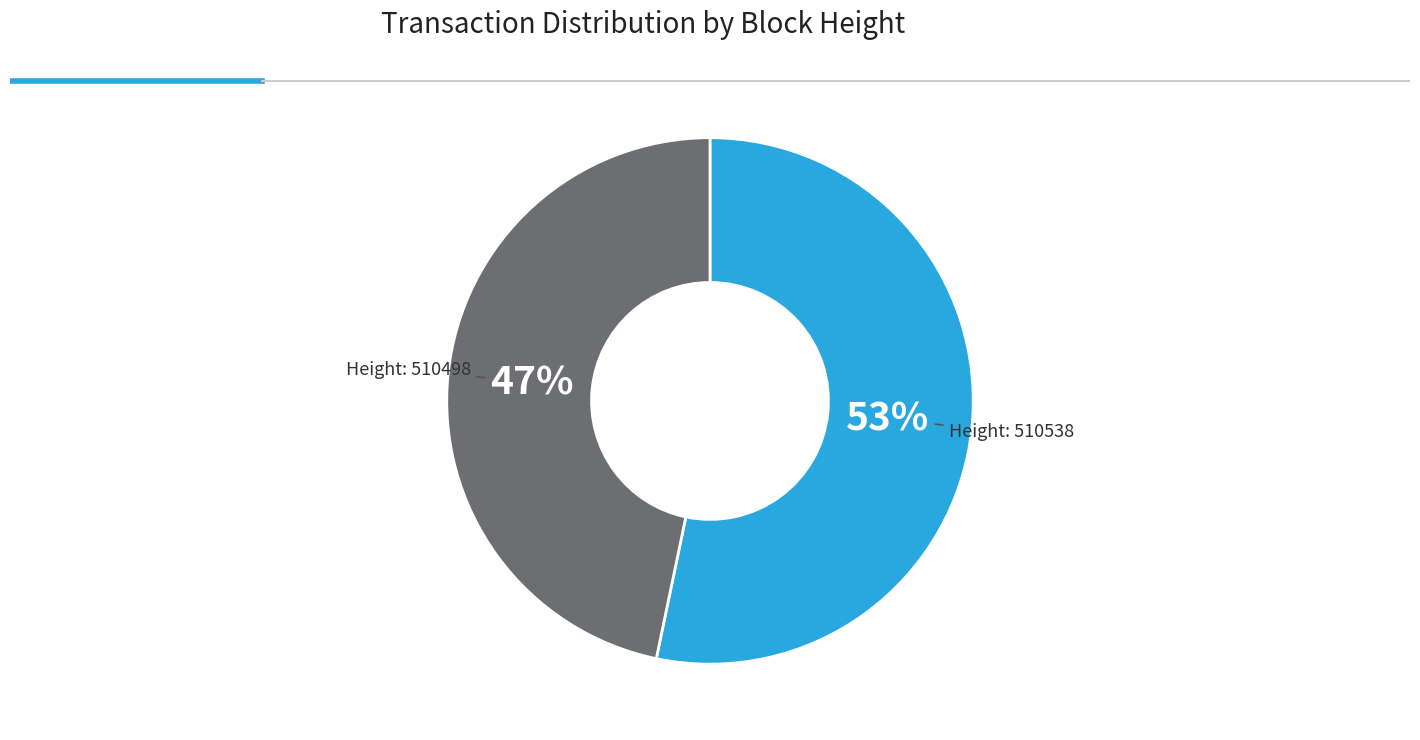

Is there a majority slice in this chart?

Yes